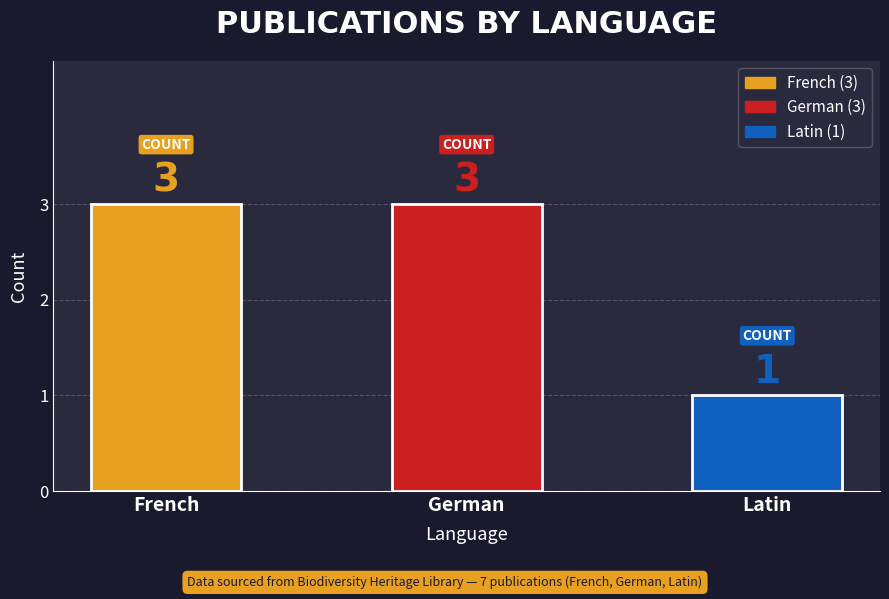

What is the minimum value shown in the chart?

1